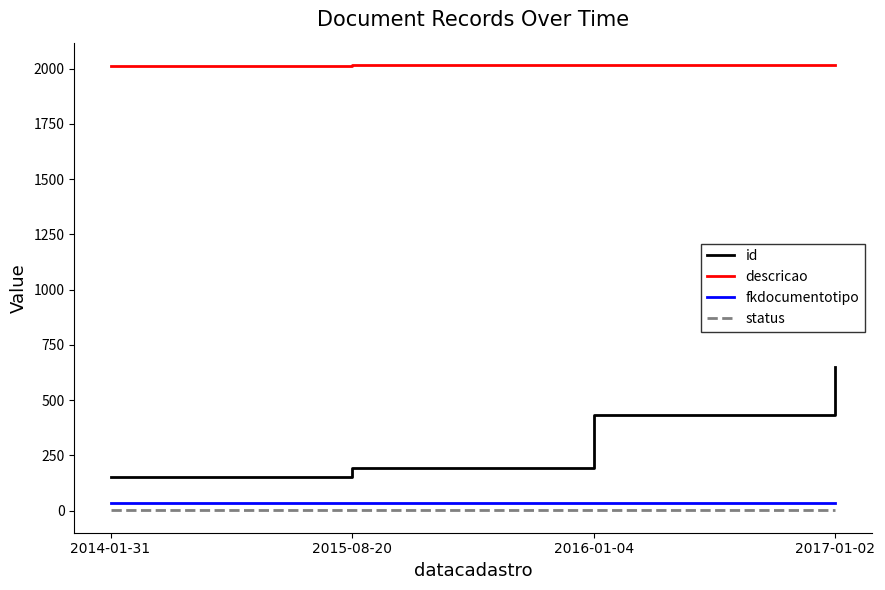

At which category is the sum across all series the highest?

2017-01-02